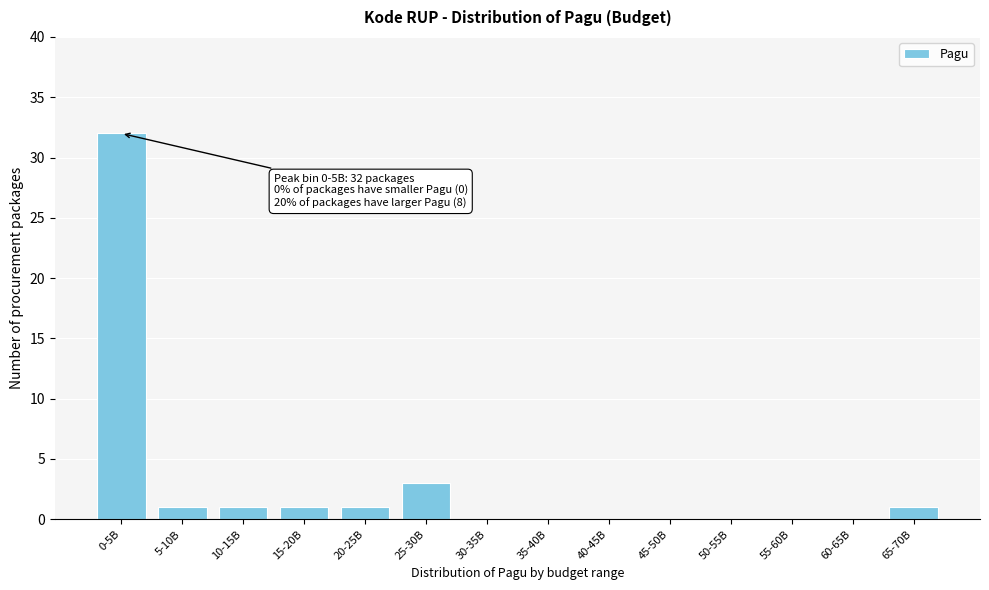

Reading left to right, extract all data points from this chart.

0-5B=32	5-10B=1	10-15B=1	15-20B=1	20-25B=1	25-30B=3	30-35B=0	35-40B=0	40-45B=0	45-50B=0	50-55B=0	55-60B=0	60-65B=0	65-70B=1